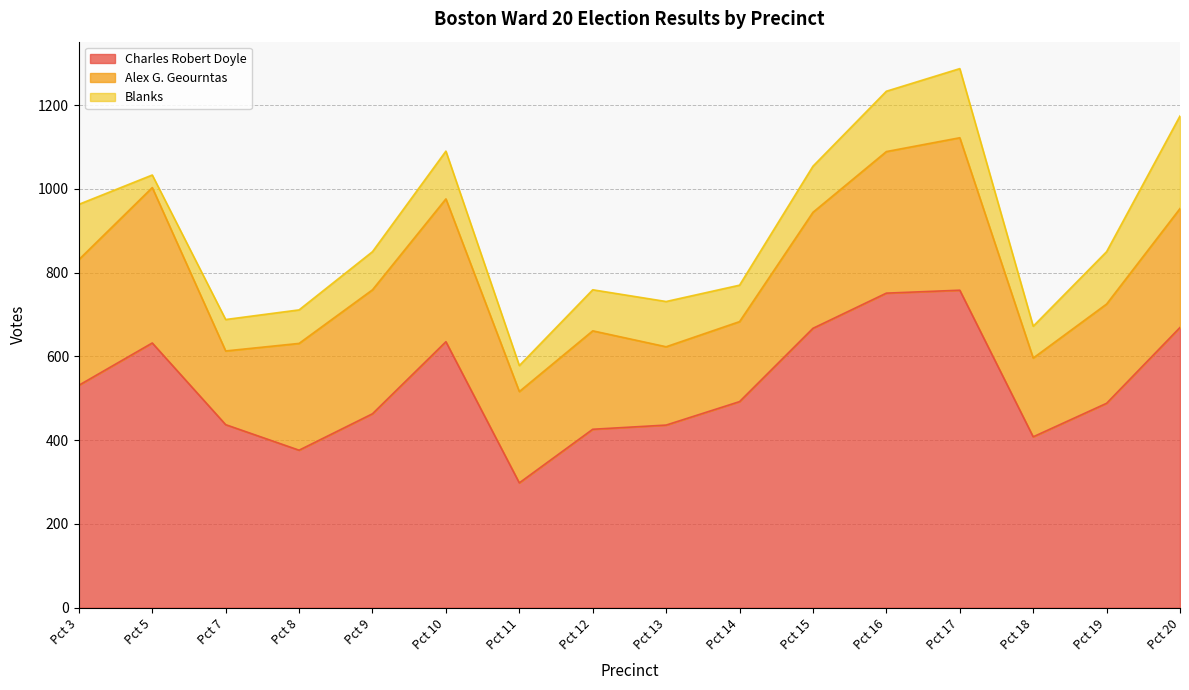

How many values in the Blanks series are below 108?

8